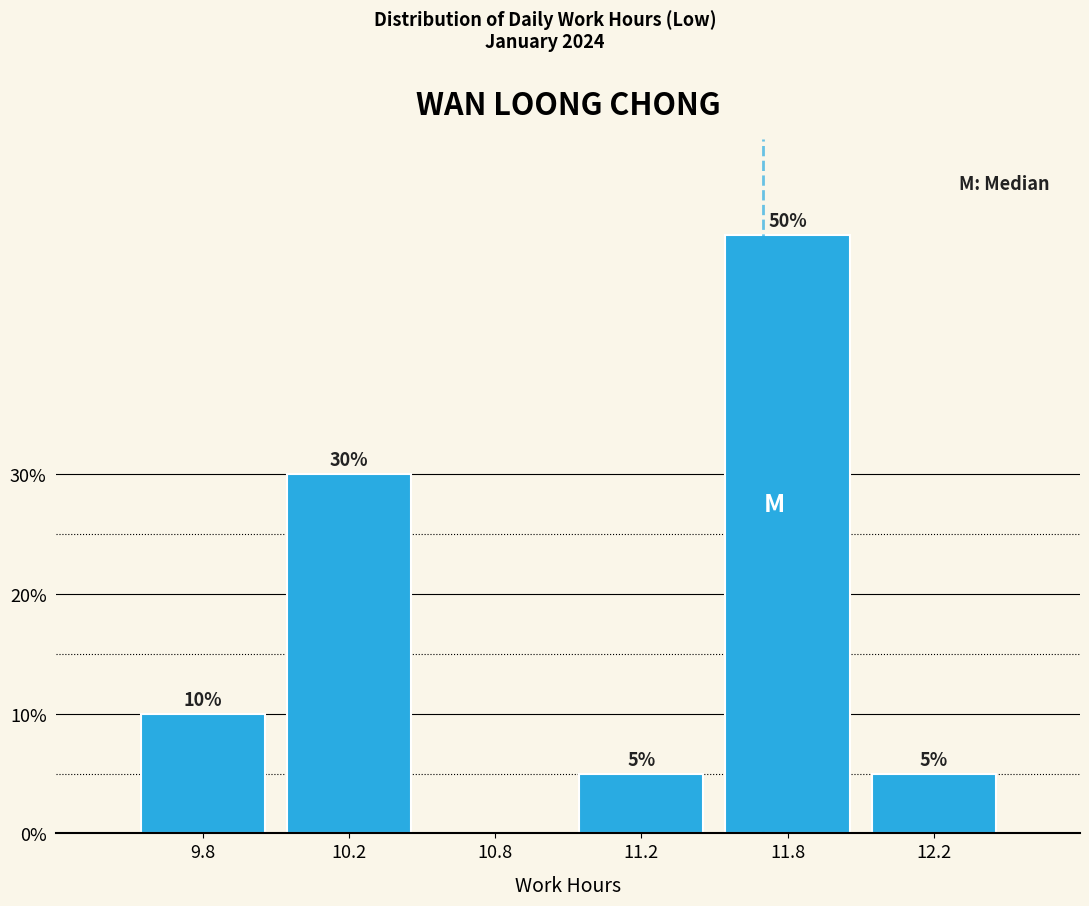

Reading right to left, list all the values displayed in this chart.

12.2=5	11.8=50	11.2=5	10.8=0	10.2=30	9.8=10